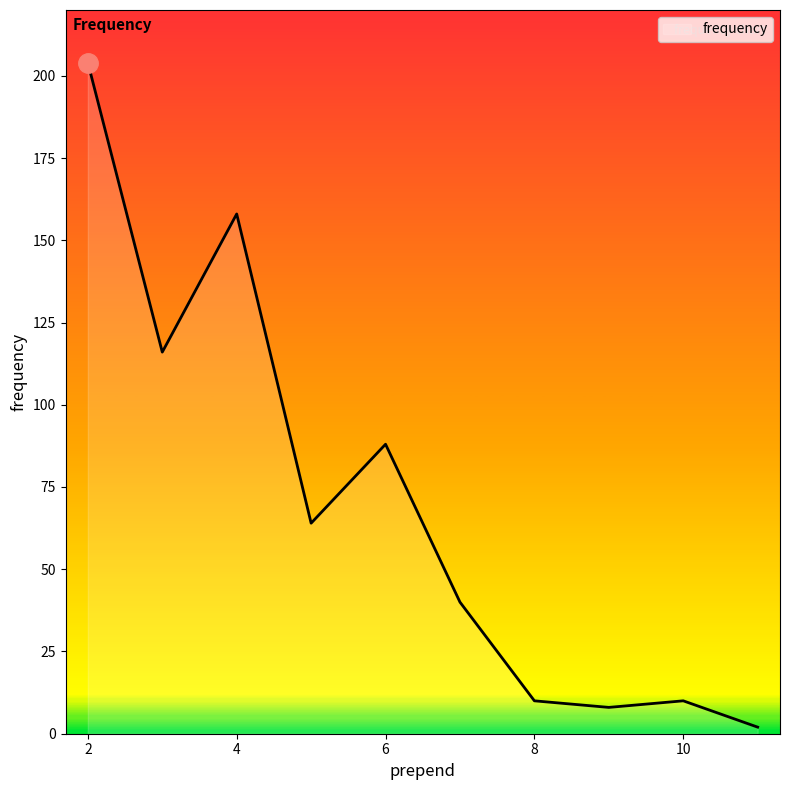

What is the greatest value displayed?

204